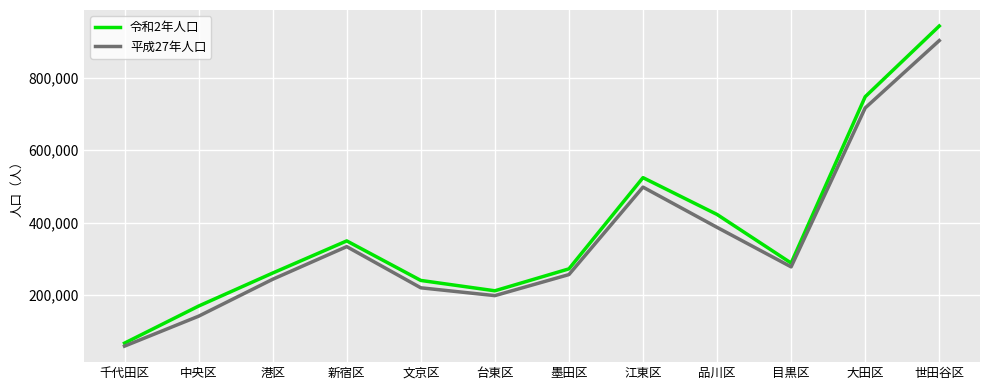

True or false: 平成27年人口 has more than 0 interior local peaks.

True